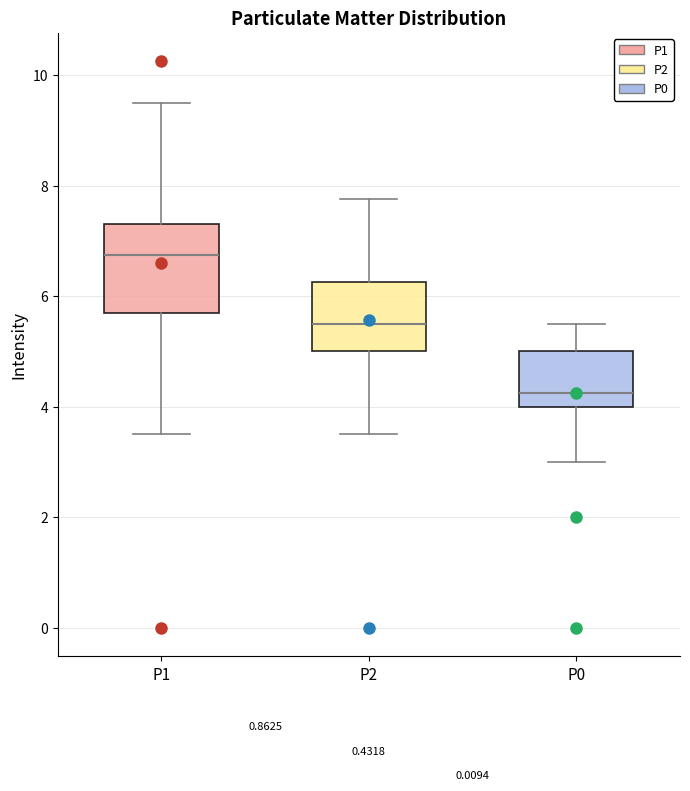

Reading left to right, read every box against the y-axis: the position of its median line, the range the box covers, and the ends of its whiskers. The values are not printed on the chart, so give them approximately, as read against the axis.

P1: median 6.8, box 5.6 to 7.4, whiskers 3.6 to 9.6
P2: median 5.6, box 5.0 to 6.2, whiskers 3.6 to 7.8
P0: median 4.2, box 4.0 to 5.0, whiskers 3.0 to 5.6